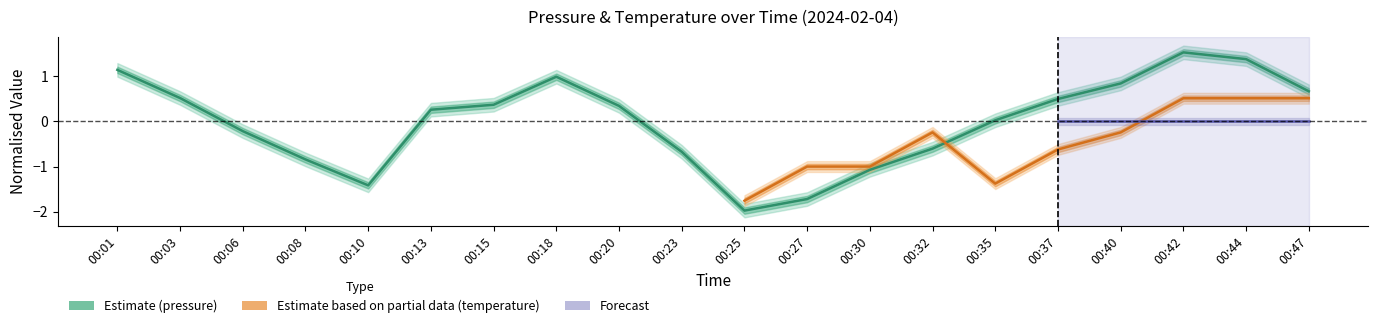

What is the ratio of the value at 00:42 to the value at 00:44?

1.1